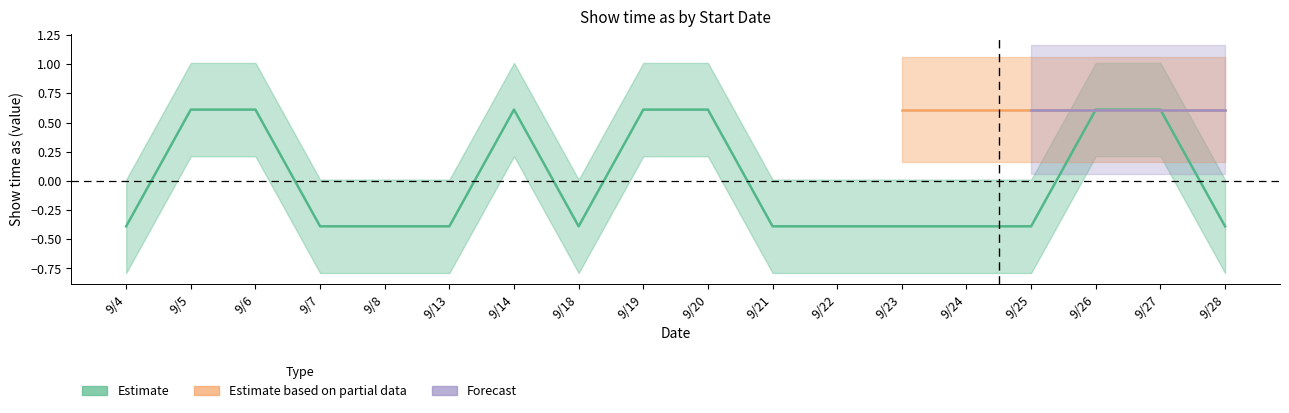

What are all the series names shown in the legend?

Estimate, Estimate based on partial data, Forecast